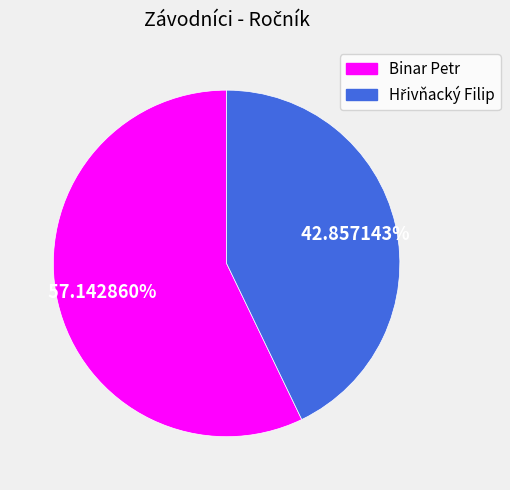

Is there a majority slice in this chart?

Yes